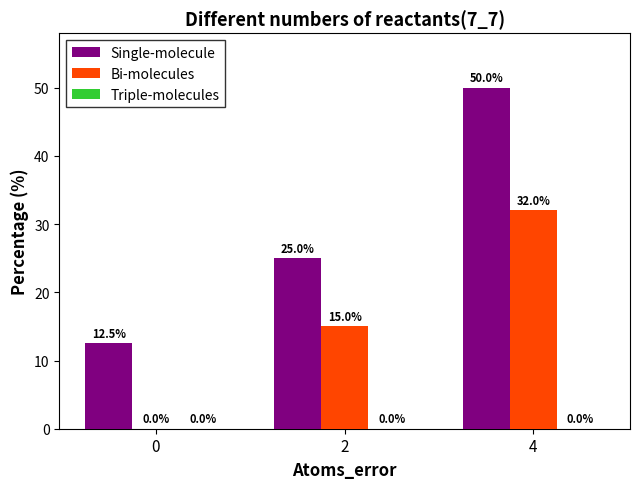

Which series changed the most between 2 and 4?

Single-molecule